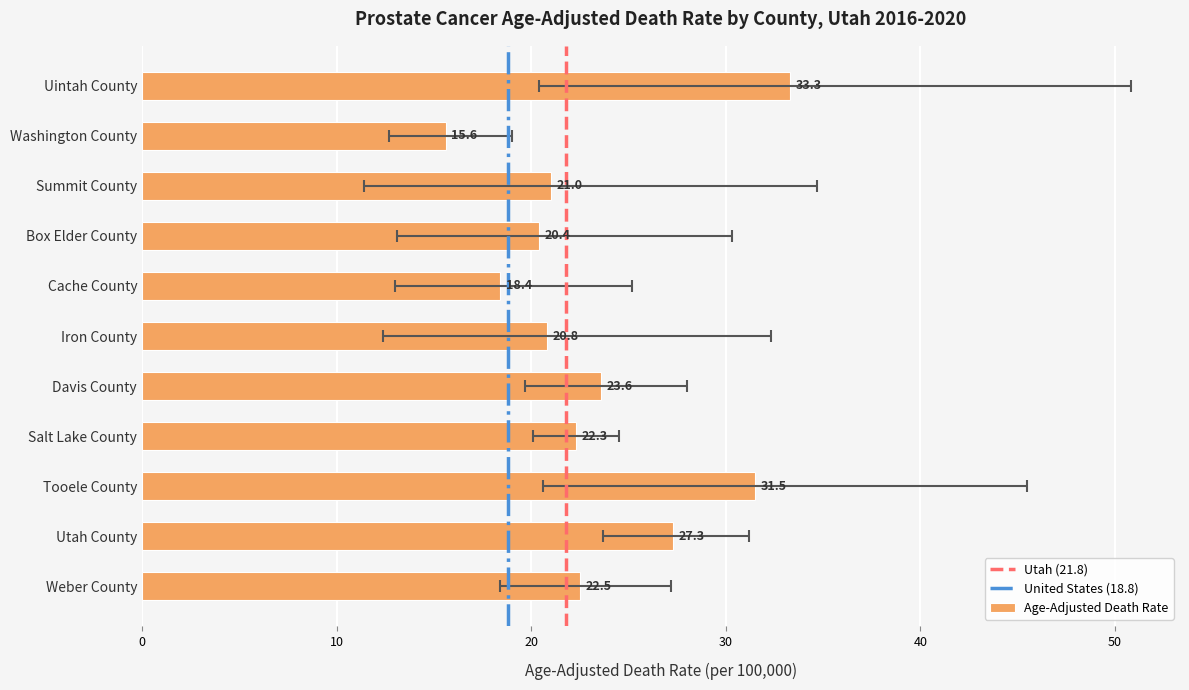

What is the label of the 6th bar from the right?

Iron County